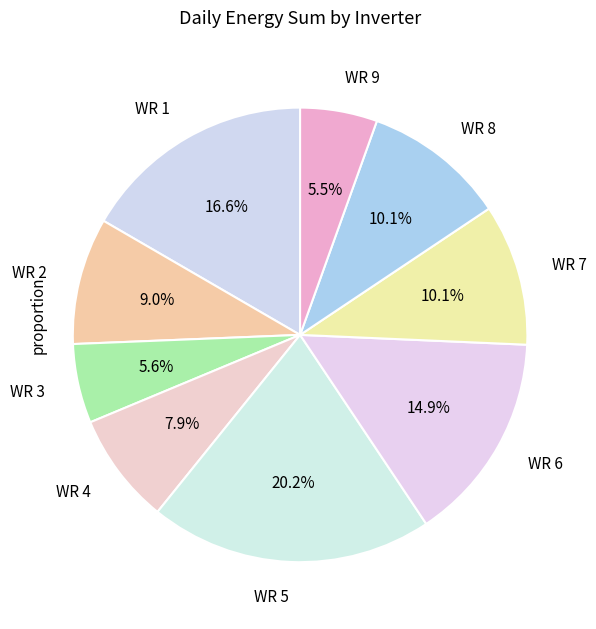

Is the sum of WR 1 and WR 9 greater than half?

No